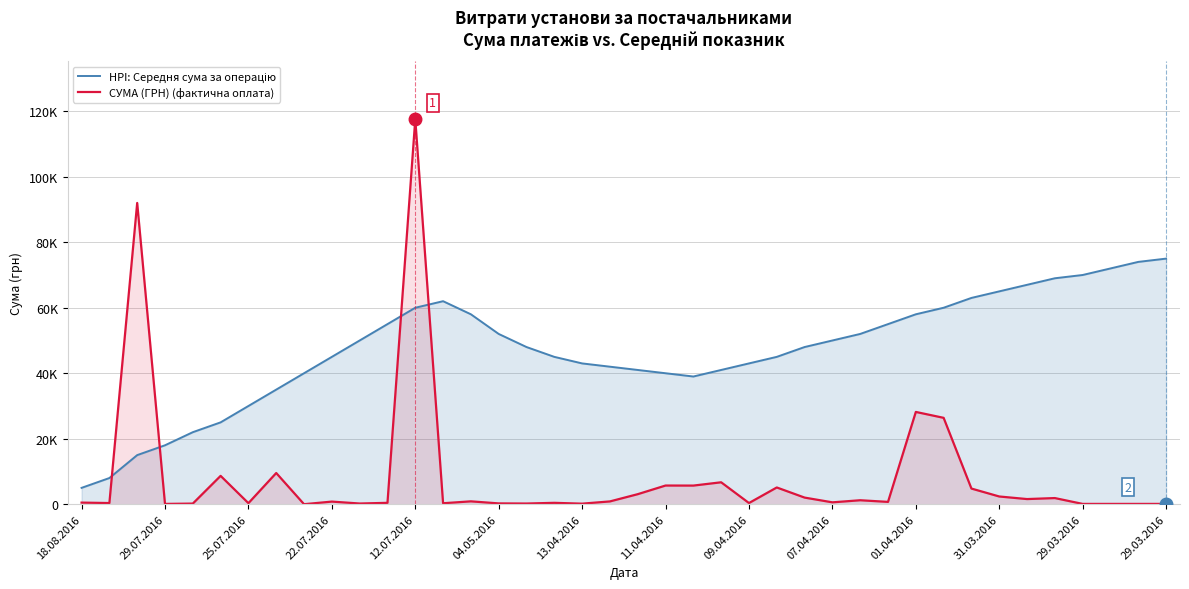

What is the approximate value of СУМА (ГРН) (фактична оплата) at 31.03.2016?

2364.0